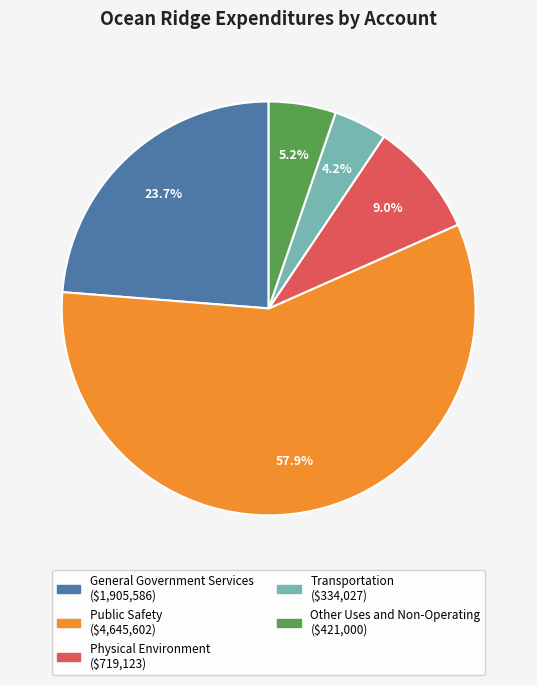

Between Physical Environment and Transportation, which is larger?

Physical Environment